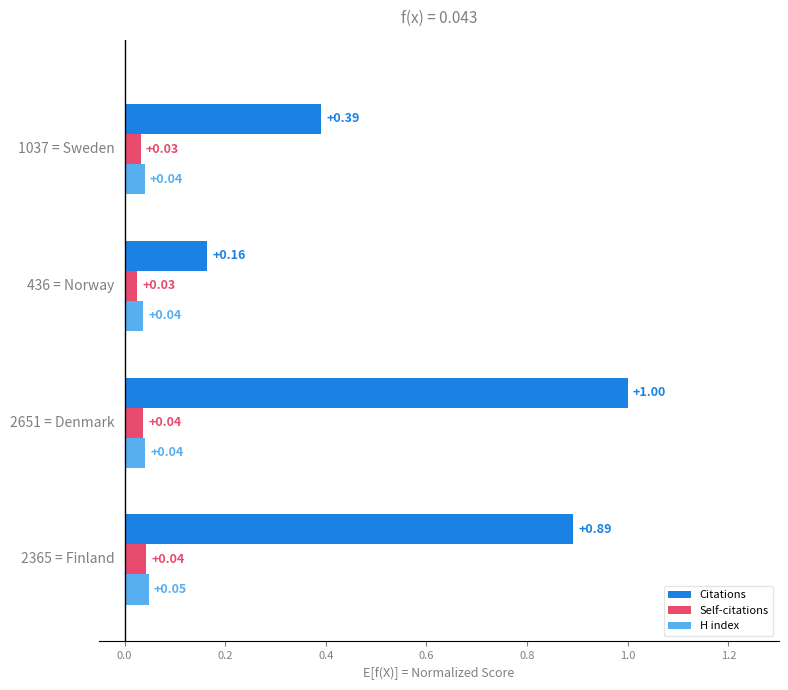

At how many categories does at least one series exceed 0?

4